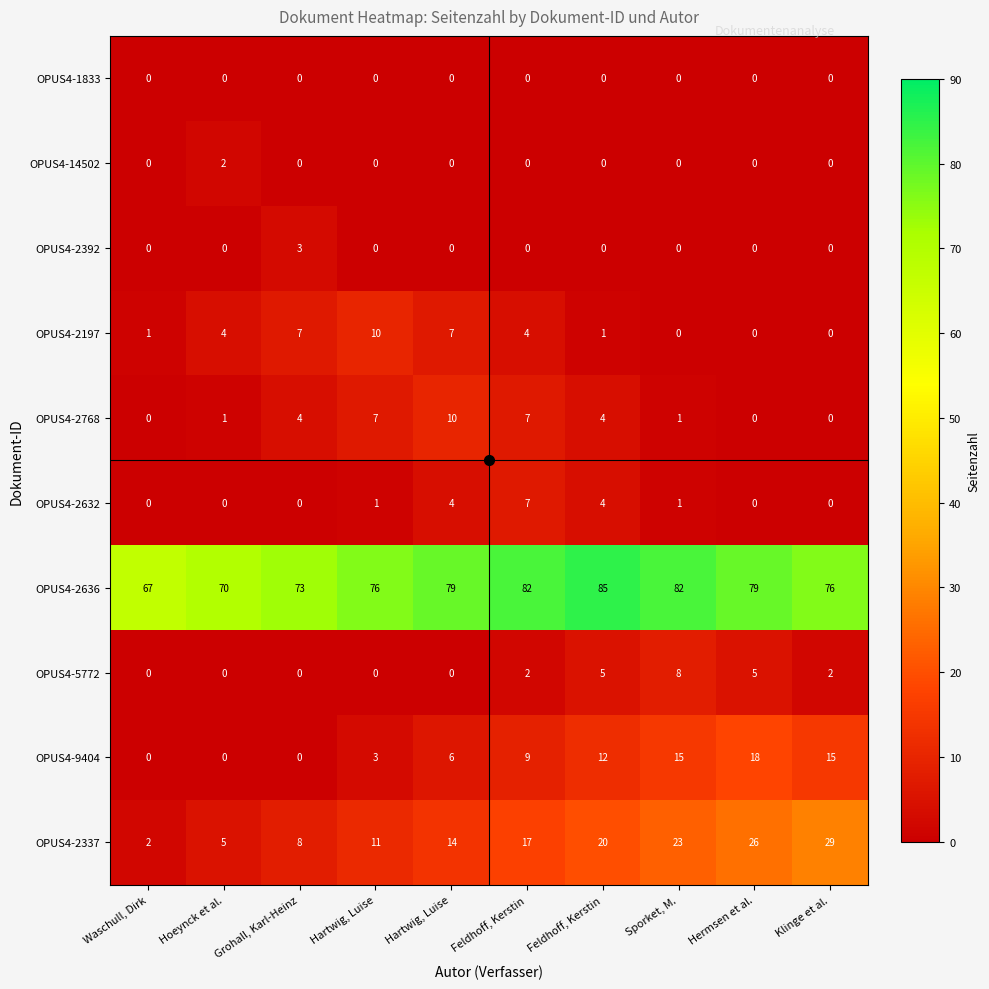

Reading left to right, transcribe all the data shown in this chart.

OPUS4-1833: Waschull, Dirk=0	Hoeynck et al.=0	Grohall, Karl-Heinz=0	Hartwig, Luise=0	Hartwig, Luise=0	Feldhoff, Kerstin=0	Feldhoff, Kerstin=0	Sporket, M.=0	Hermsen et al.=0	Klinge et al.=0
OPUS4-14502: Waschull, Dirk=0	Hoeynck et al.=2	Grohall, Karl-Heinz=0	Hartwig, Luise=0	Hartwig, Luise=0	Feldhoff, Kerstin=0	Feldhoff, Kerstin=0	Sporket, M.=0	Hermsen et al.=0	Klinge et al.=0
OPUS4-2392: Waschull, Dirk=0	Hoeynck et al.=0	Grohall, Karl-Heinz=3	Hartwig, Luise=0	Hartwig, Luise=0	Feldhoff, Kerstin=0	Feldhoff, Kerstin=0	Sporket, M.=0	Hermsen et al.=0	Klinge et al.=0
OPUS4-2197: Waschull, Dirk=1	Hoeynck et al.=4	Grohall, Karl-Heinz=7	Hartwig, Luise=10	Hartwig, Luise=7	Feldhoff, Kerstin=4	Feldhoff, Kerstin=1	Sporket, M.=0	Hermsen et al.=0	Klinge et al.=0
OPUS4-2768: Waschull, Dirk=0	Hoeynck et al.=1	Grohall, Karl-Heinz=4	Hartwig, Luise=7	Hartwig, Luise=10	Feldhoff, Kerstin=7	Feldhoff, Kerstin=4	Sporket, M.=1	Hermsen et al.=0	Klinge et al.=0
OPUS4-2632: Waschull, Dirk=0	Hoeynck et al.=0	Grohall, Karl-Heinz=0	Hartwig, Luise=1	Hartwig, Luise=4	Feldhoff, Kerstin=7	Feldhoff, Kerstin=4	Sporket, M.=1	Hermsen et al.=0	Klinge et al.=0
OPUS4-2636: Waschull, Dirk=67	Hoeynck et al.=70	Grohall, Karl-Heinz=73	Hartwig, Luise=76	Hartwig, Luise=79	Feldhoff, Kerstin=82	Feldhoff, Kerstin=85	Sporket, M.=82	Hermsen et al.=79	Klinge et al.=76
OPUS4-5772: Waschull, Dirk=0	Hoeynck et al.=0	Grohall, Karl-Heinz=0	Hartwig, Luise=0	Hartwig, Luise=0	Feldhoff, Kerstin=2	Feldhoff, Kerstin=5	Sporket, M.=8	Hermsen et al.=5	Klinge et al.=2
OPUS4-9404: Waschull, Dirk=0	Hoeynck et al.=0	Grohall, Karl-Heinz=0	Hartwig, Luise=3	Hartwig, Luise=6	Feldhoff, Kerstin=9	Feldhoff, Kerstin=12	Sporket, M.=15	Hermsen et al.=18	Klinge et al.=15
OPUS4-2337: Waschull, Dirk=2	Hoeynck et al.=5	Grohall, Karl-Heinz=8	Hartwig, Luise=11	Hartwig, Luise=14	Feldhoff, Kerstin=17	Feldhoff, Kerstin=20	Sporket, M.=23	Hermsen et al.=26	Klinge et al.=29